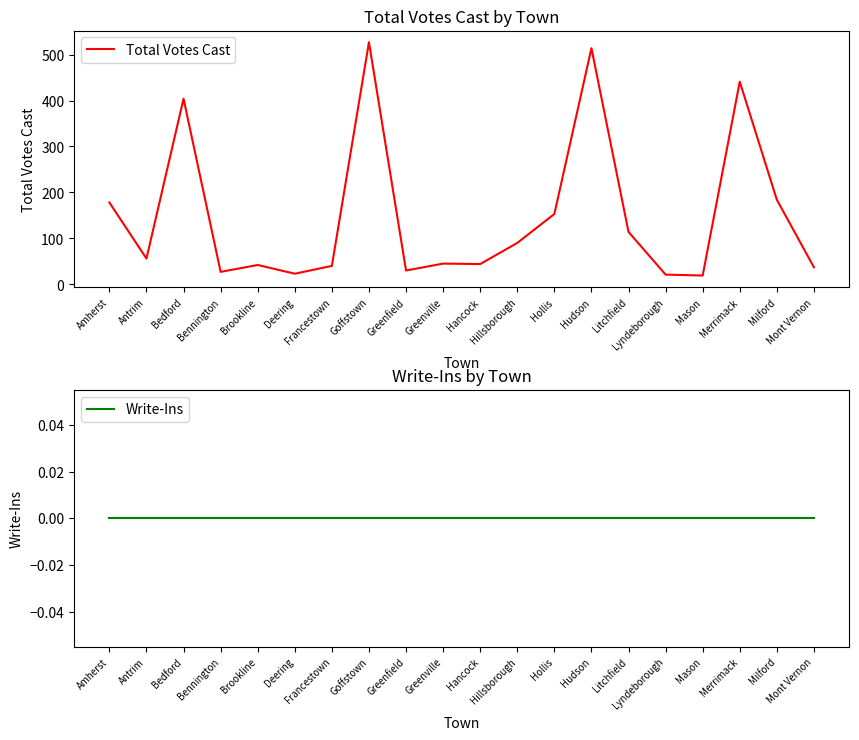

In Total Votes Cast, how many points are higher than both neighbors (excluding endpoints)?

6